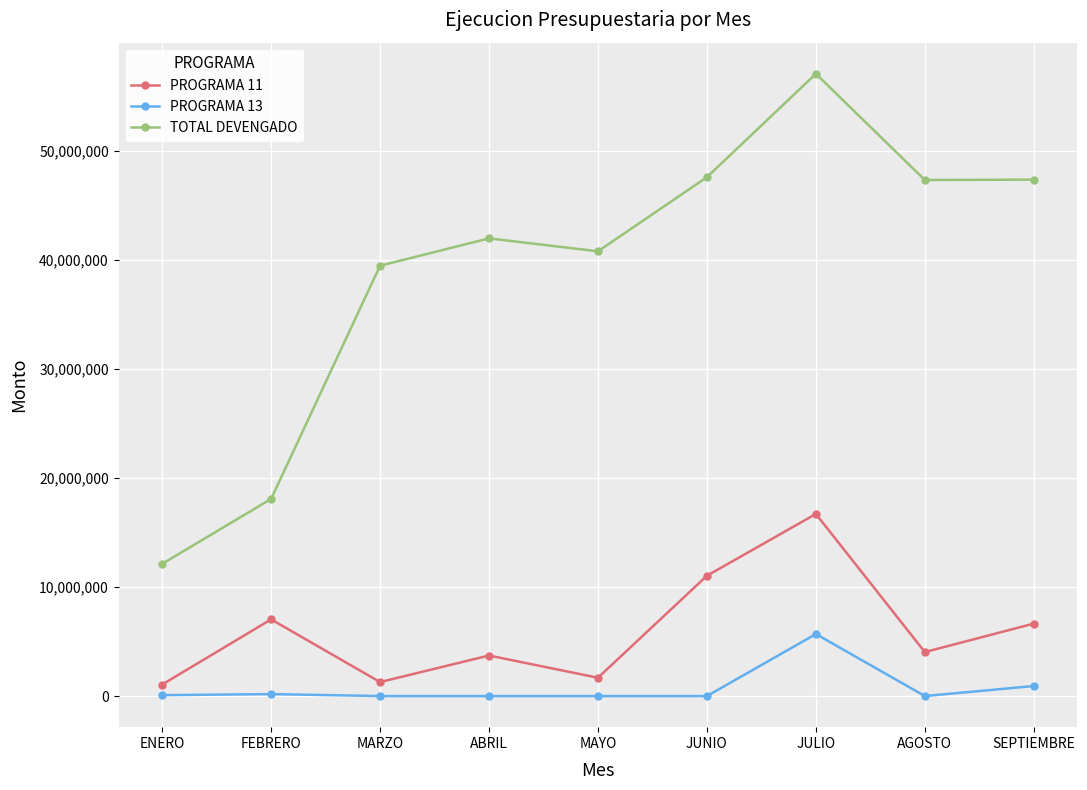

How many distinct data groups are displayed?

3